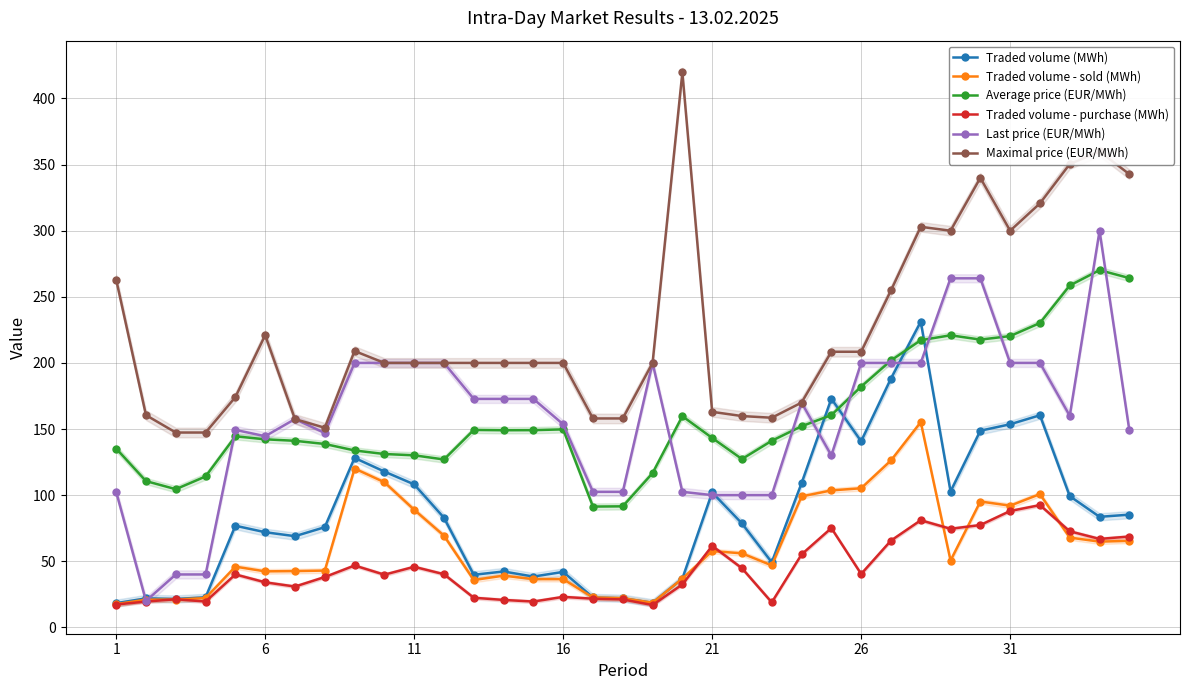

Reading left to right, list all the values displayed in this chart.

Traded volume (MWh): 18.3	21.9	21.4	22.7	76.8	72.0	69.0	75.8	128.2	117.8	108.1	82.9	39.8	42.2	38.4	41.9	22.6	22.0	18.6	36.8	102.0	78.6	49.2	109.0	172.9	140.7	188.2	231.2	102.7	148.7	153.6	160.4	99.2	83.6	85.2
Traded volume - sold (MWh): 17.6	20.9	21.0	22.1	45.9	42.4	42.5	42.9	120.1	109.8	89.0	69.3	35.8	39.1	36.5	36.5	22.6	22.0	18.6	36.8	57.7	56.0	46.9	99.0	103.6	105.2	126.2	155.2	50.5	95.2	92.0	100.8	67.9	64.8	65.4
Average price (EUR/MWh): 135.2	110.6	104.5	114.1	144.5	142.2	141.1	138.7	133.8	131.1	130.1	127.0	149.3	149.1	149.2	149.7	91.3	91.5	116.6	159.7	143.2	127.3	141.1	152.1	160.5	182.1	201.8	217.2	220.9	217.6	220.3	230.2	258.6	270.2	264.2
Traded volume - purchase (MWh): 17.2	19.5	21.2	19.5	40.0	34.0	30.9	38.0	46.8	39.8	45.8	40.2	22.4	20.7	19.5	23.1	21.6	21.1	16.9	32.4	61.6	44.7	18.9	55.1	75.1	40.4	65.6	81.0	74.5	77.4	88.0	92.5	72.7	66.9	68.7
Last price (EUR/MWh): 102.5	20.0	40.0	40.0	149.3	144.6	157.5	147.0	200.0	200.0	200.0	200.0	172.8	172.8	172.8	153.6	102.5	102.5	200.0	102.5	100.0	100.0	100.0	170.0	130.0	200.0	200.0	200.0	264.0	264.0	200.0	200.0	160.0	299.9	149.0
Maximal price (EUR/MWh): 263.0	160.5	147.3	147.3	174.2	221.0	157.5	151.0	209.0	200.0	200.0	200.0	200.0	200.0	200.0	200.0	158.0	158.0	200.0	419.7	163.0	159.8	158.5	170.0	208.4	208.4	254.8	302.9	300.0	340.0	300.0	320.7	350.4	360.0	342.8